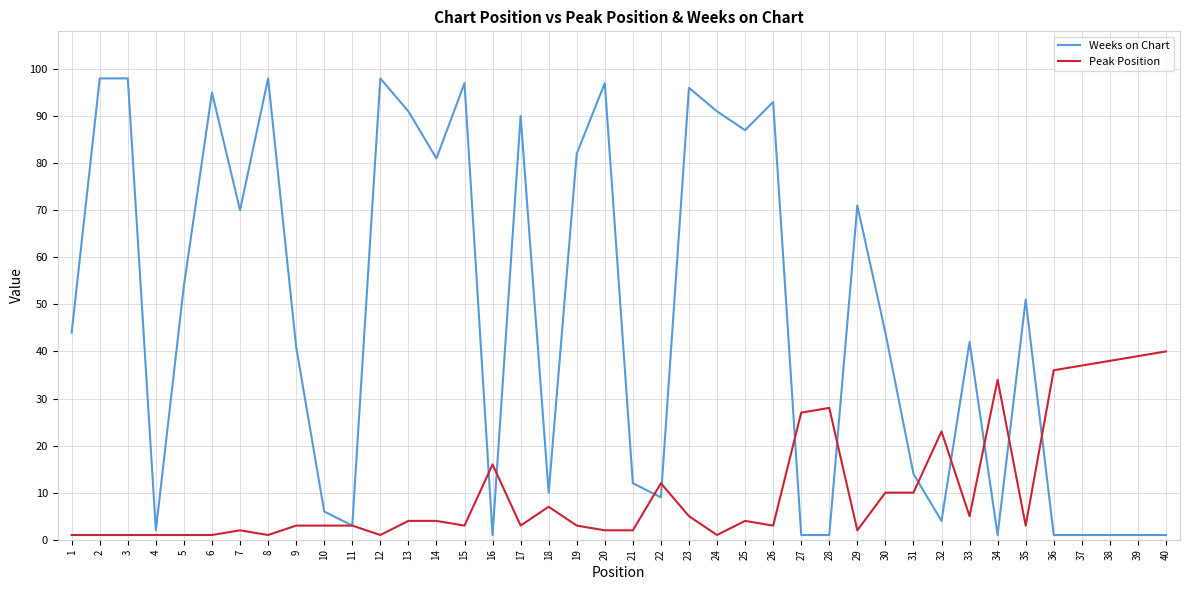

What is the greatest value displayed?

98